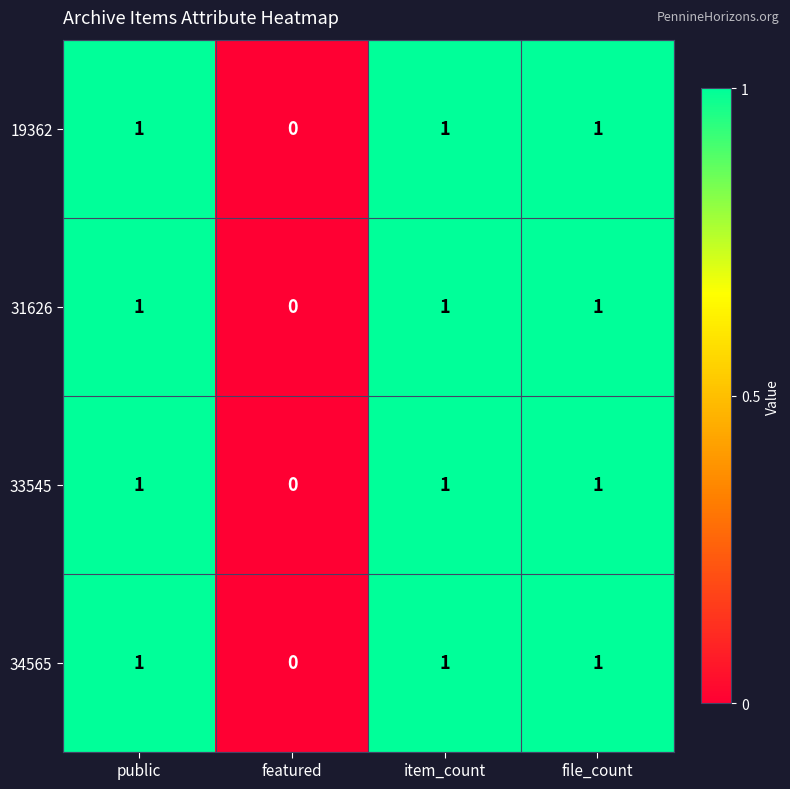

The 19362 series shows 1 at public. True or false?

True